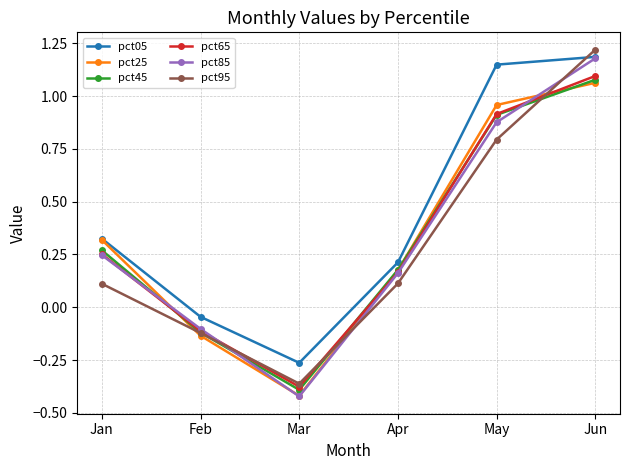

Which series has the largest range (max minus min)?

pct85